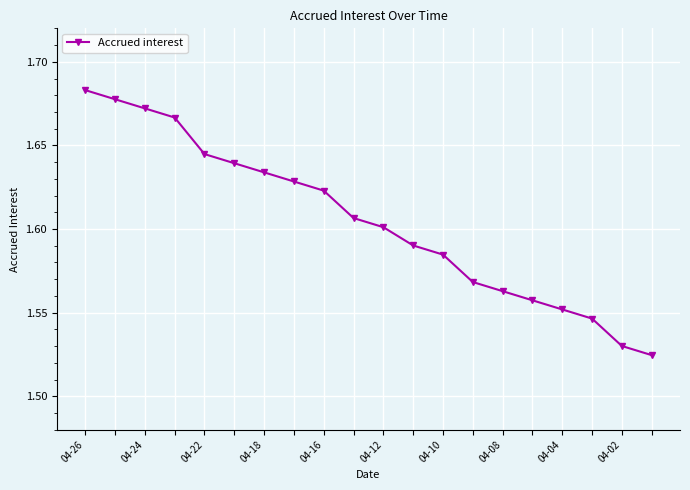

Count the values in the range 1 to 2.

20